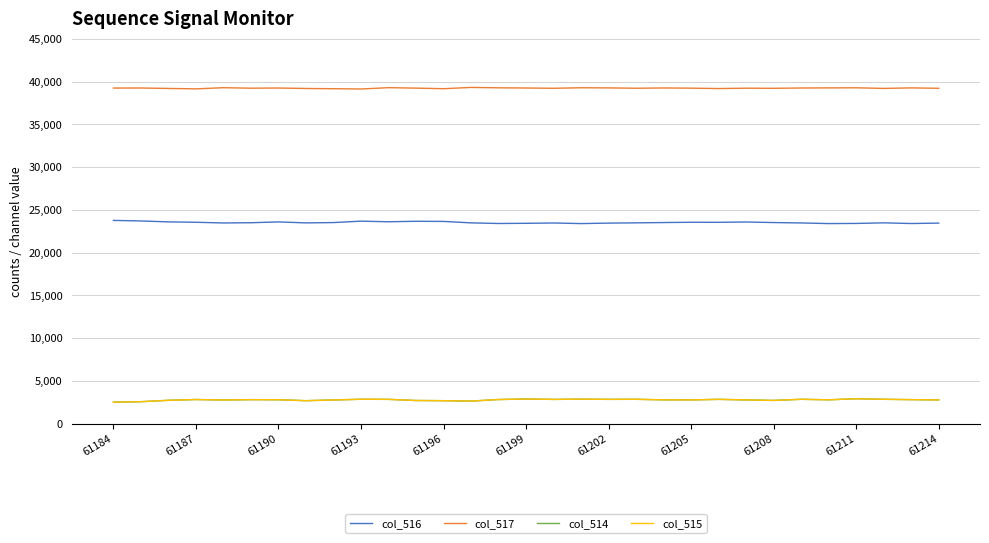

True or false: col_515 and col_517 intersect in this chart.

False